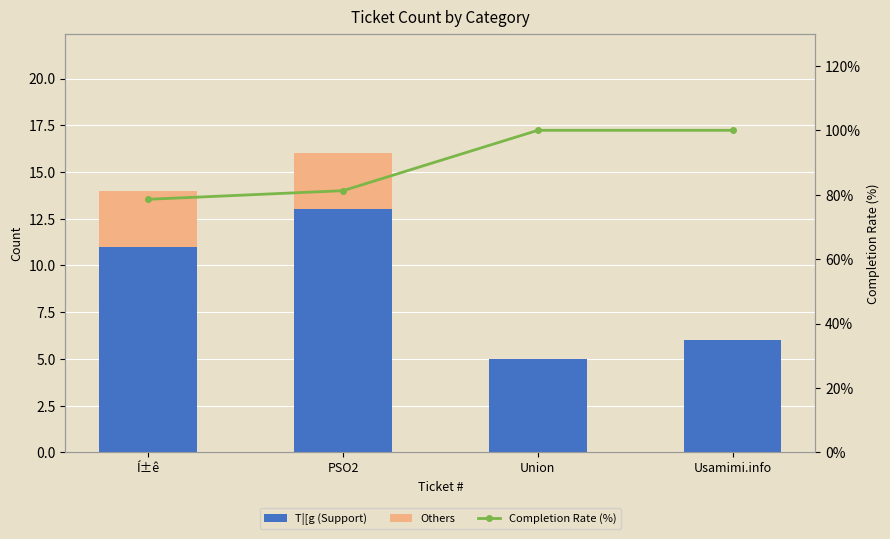

Where is Completion Rate (%) nearest to the value 89?

PSO2